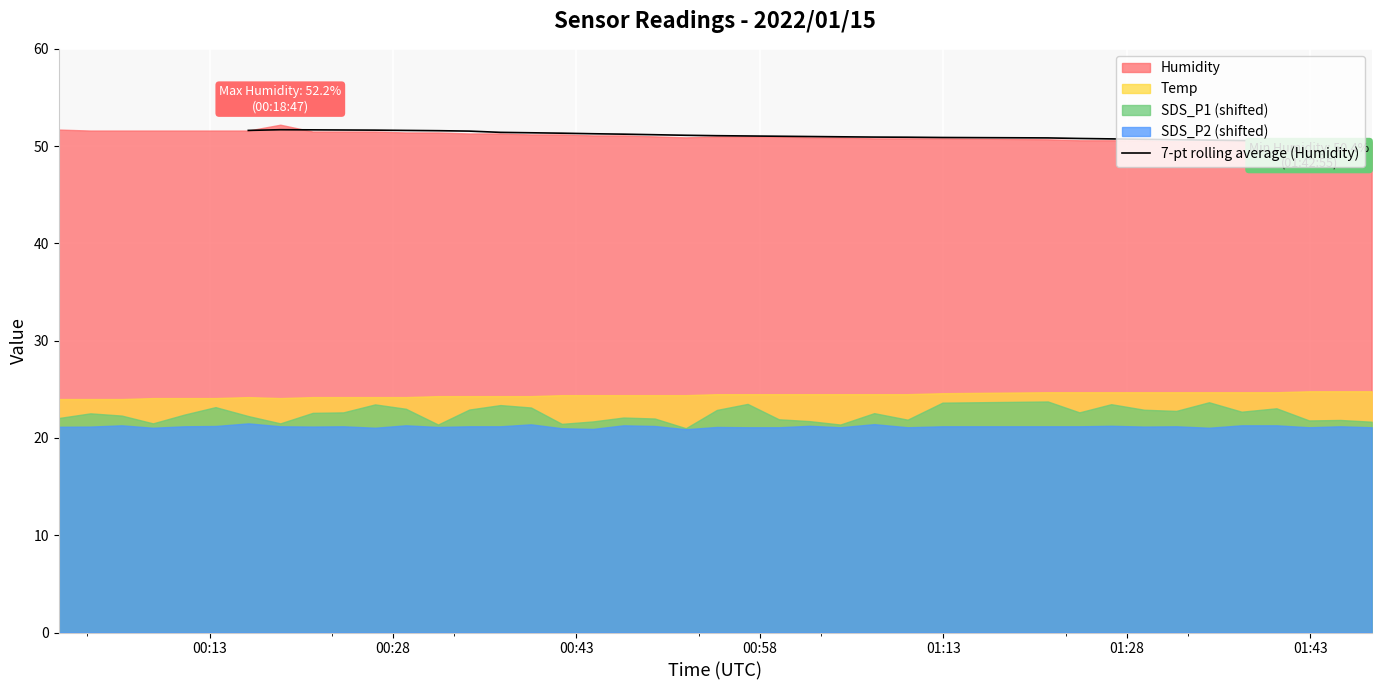

What is the value of the 12th point from the left?

51.3